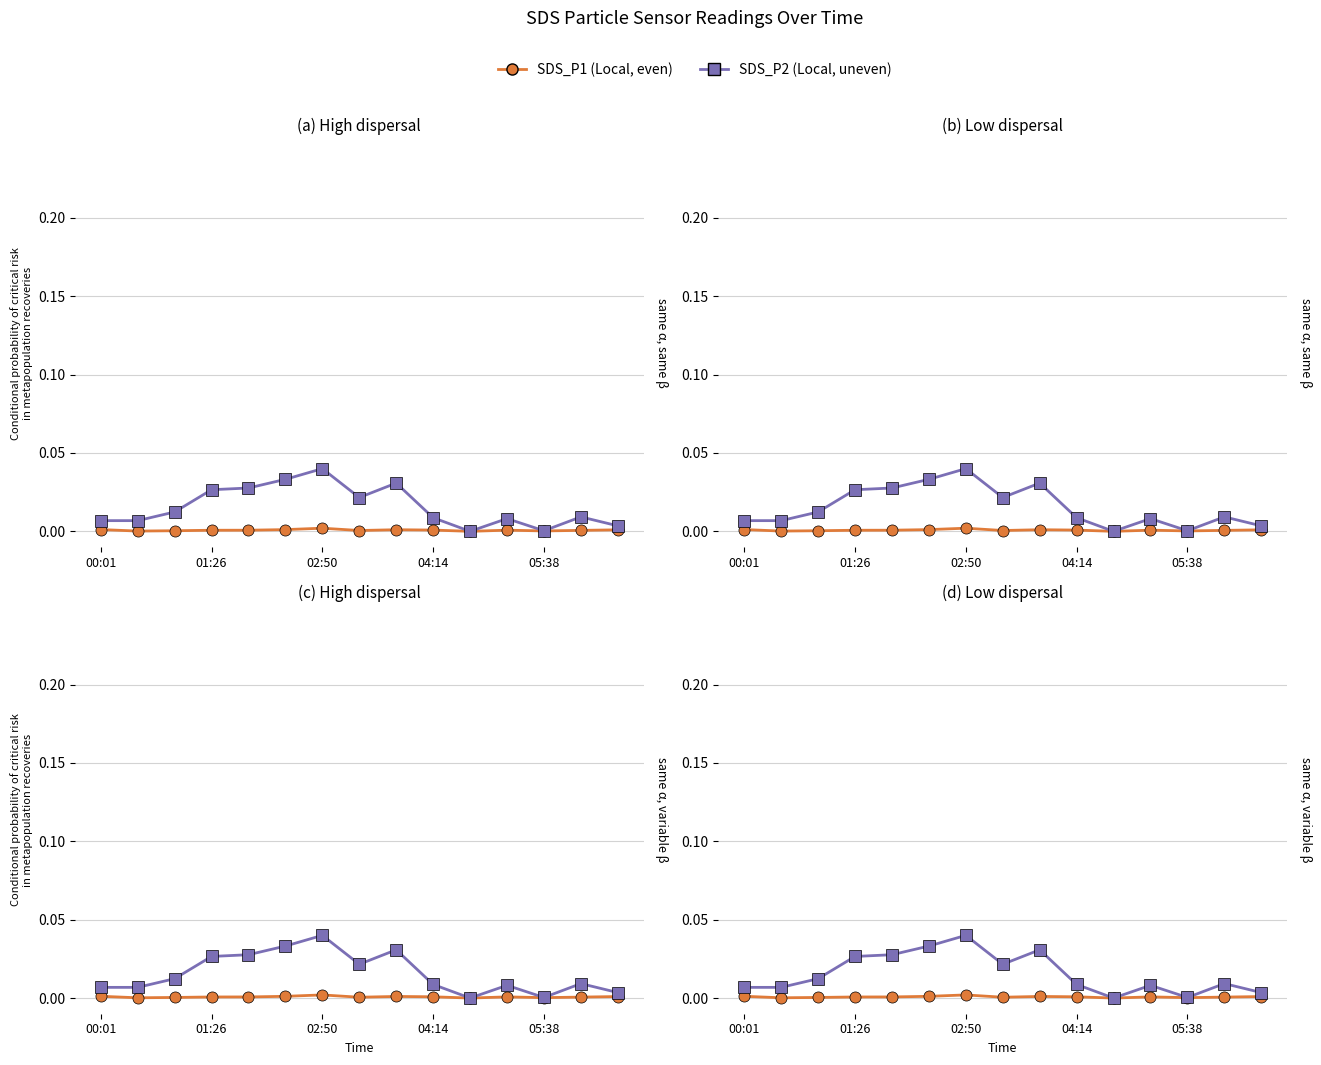

Which category has the lowest value across all series?

10